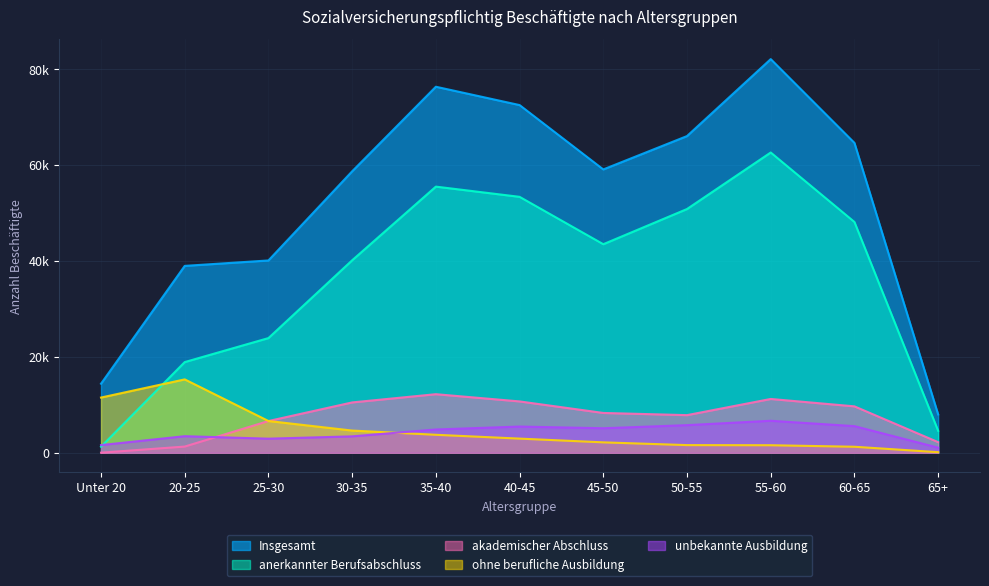

What is the value of the anerkannter Berufsabschluss point at the 8th from the left?

50848